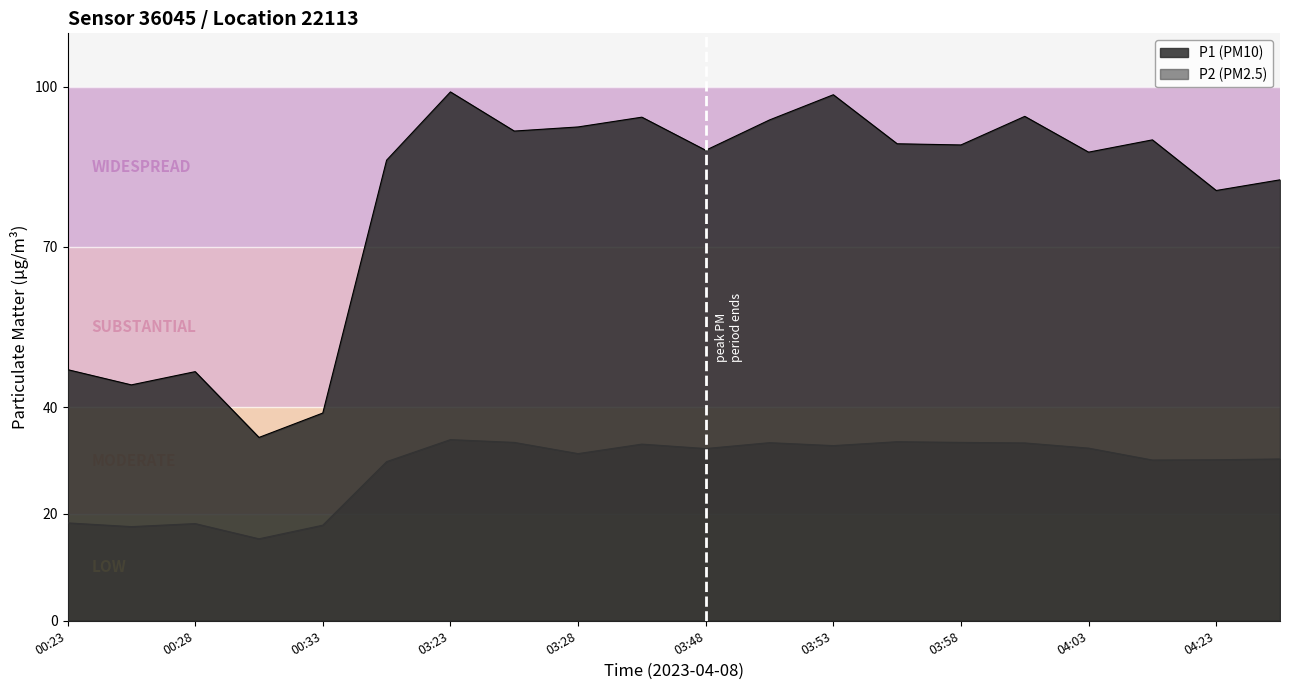

True or false: P1 and P2 cross at least once.

False